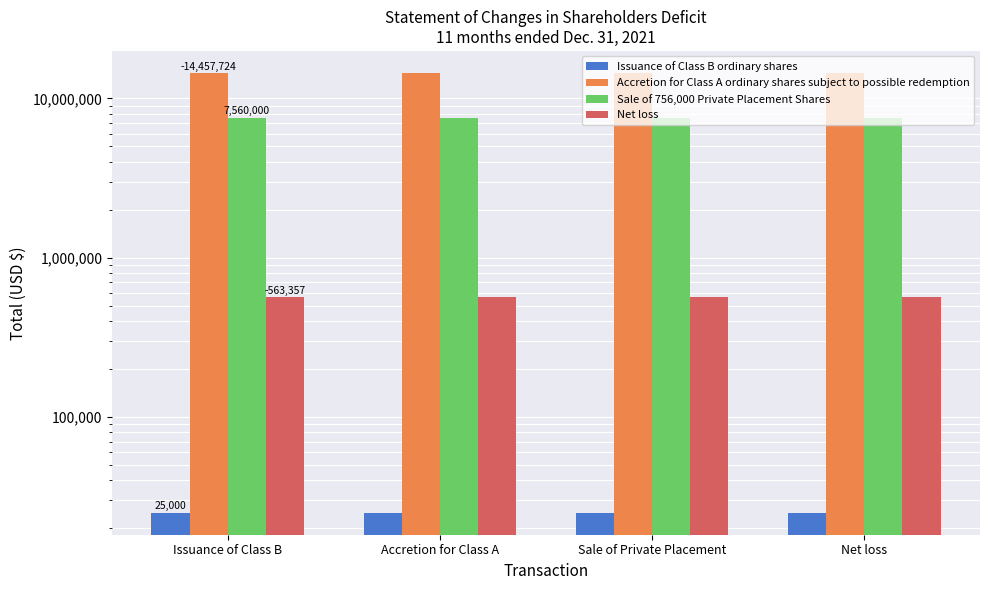

What is the value of the Net loss bar at the 4th from the left?

563357